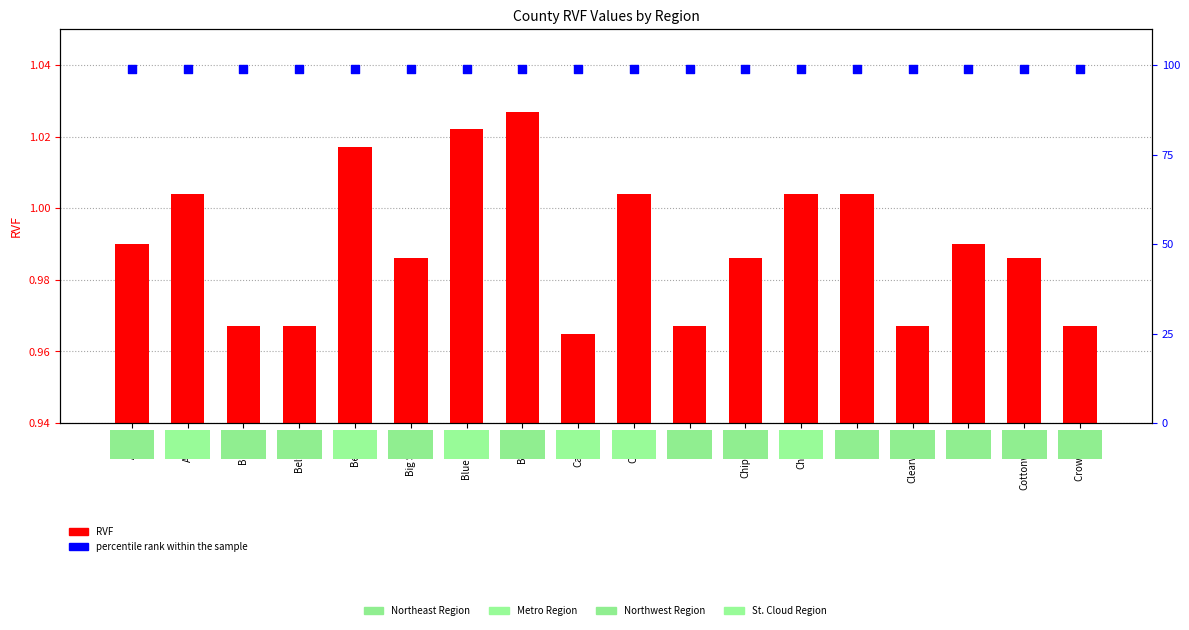

Which series has the widest spread of Y values?

RVF